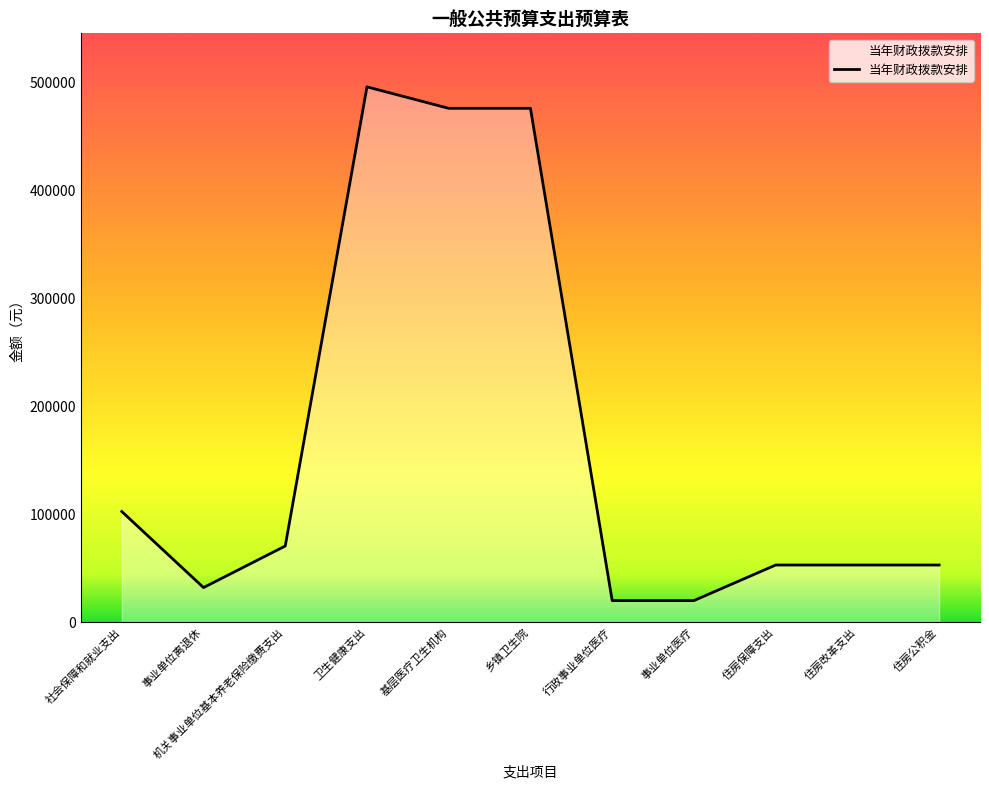

What is the ratio of the value at 住房保障支出 to the value at 事业单位医疗?

2.7